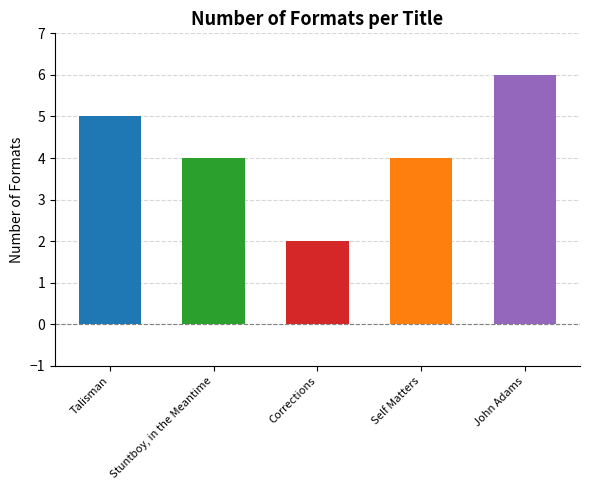

What is the label of the 2nd bar from the left?

Stuntboy, in the Meantime